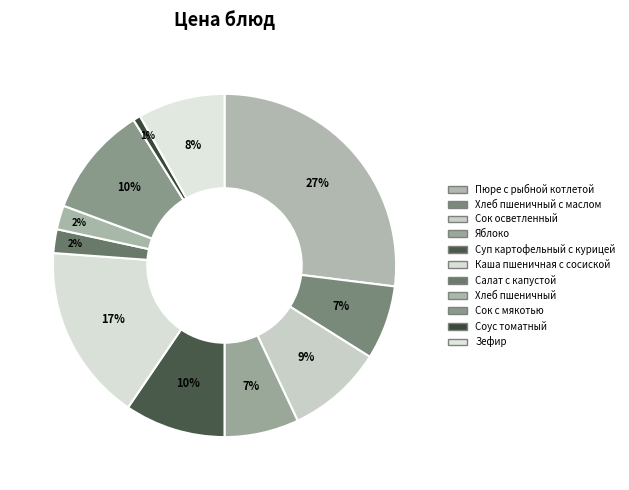

Which category has the smallest portion of the pie?

Соус томатный